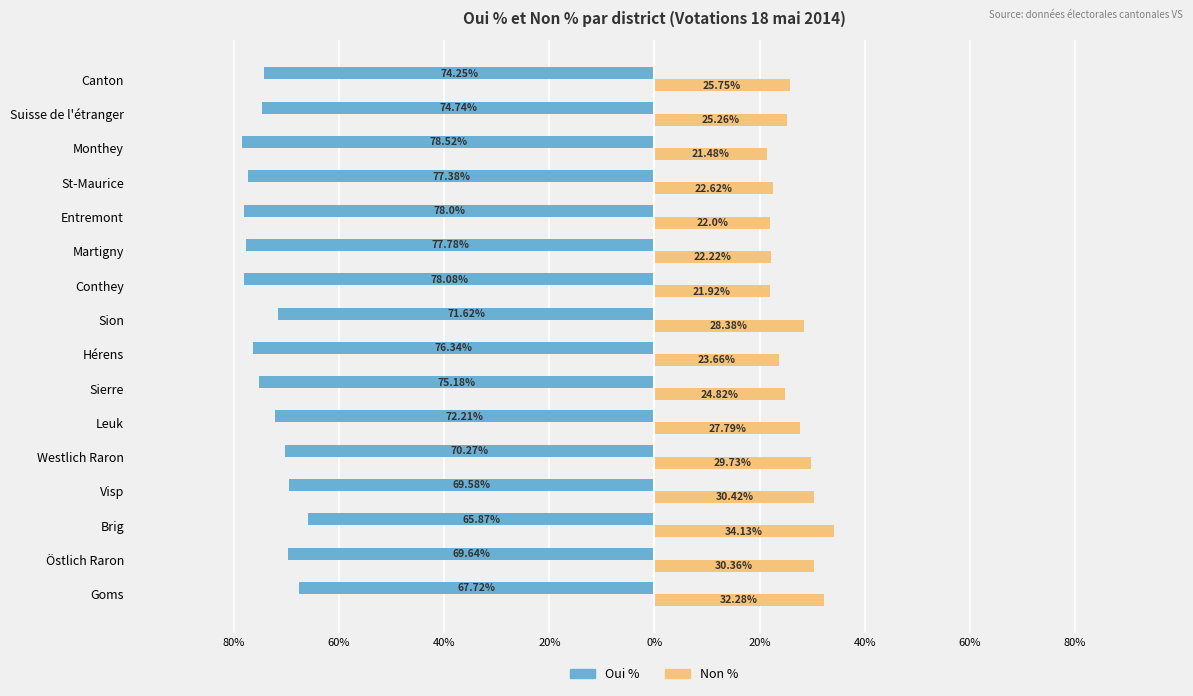

What are all the series names shown in the legend?

Oui %, Non %